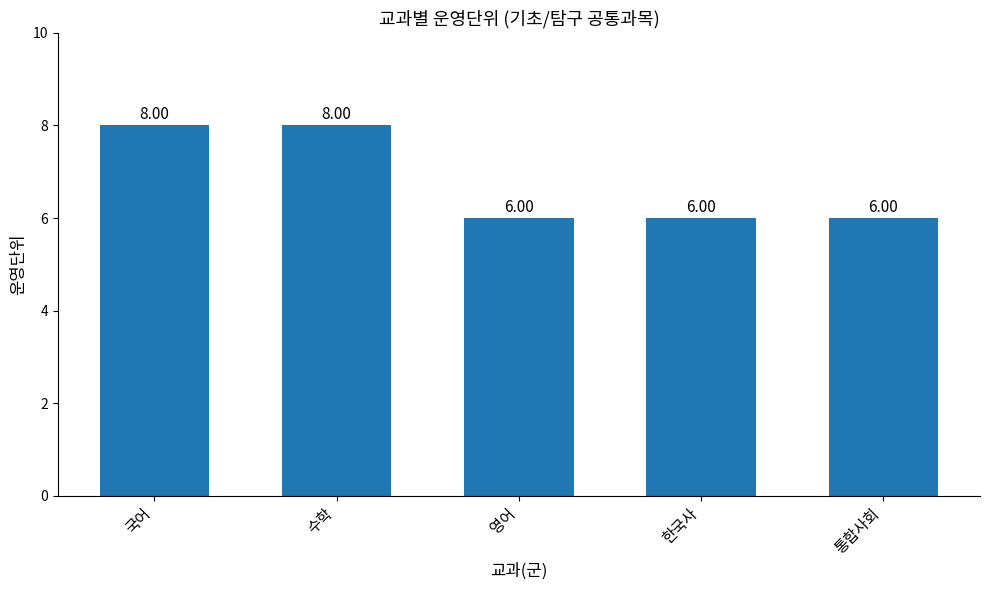

Which has a higher value, 한국사 or 국어?

국어